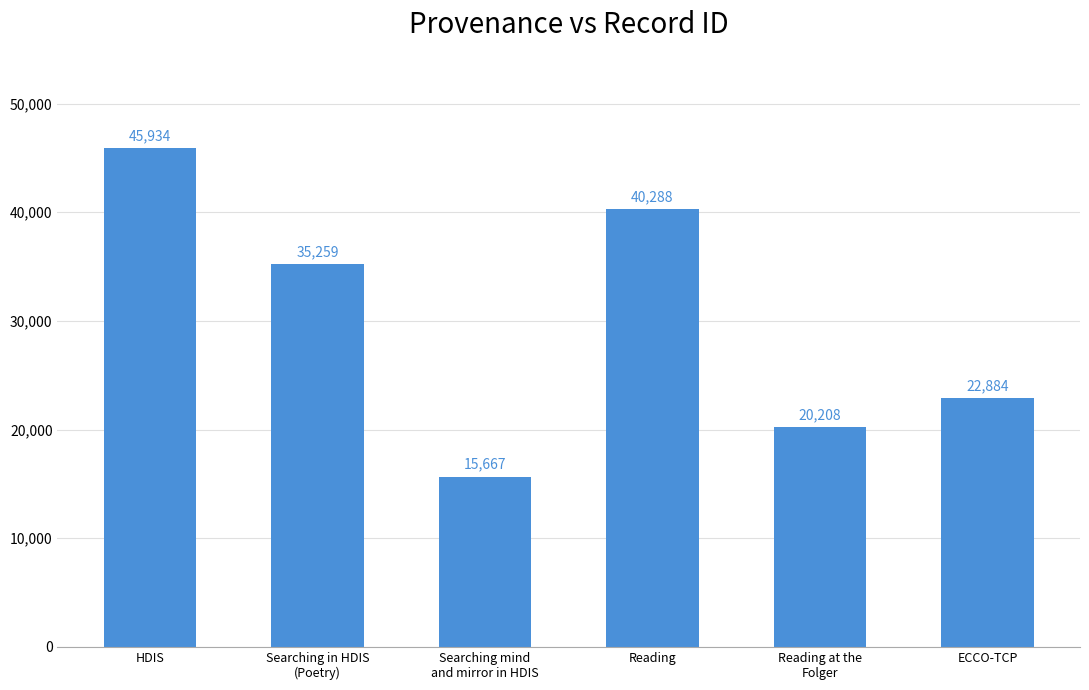

List the labels in order of value, smallest first.

Searching mind
and mirror in HDIS, Reading at the
Folger, ECCO-TCP, Searching in HDIS
(Poetry), Reading, HDIS